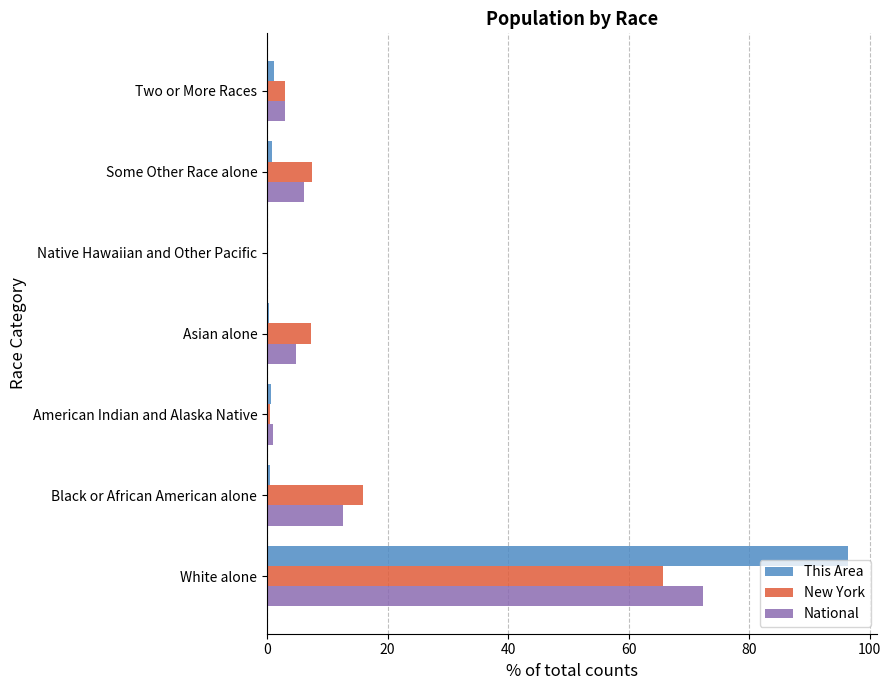

What is the highest value of the New York series?

65.7